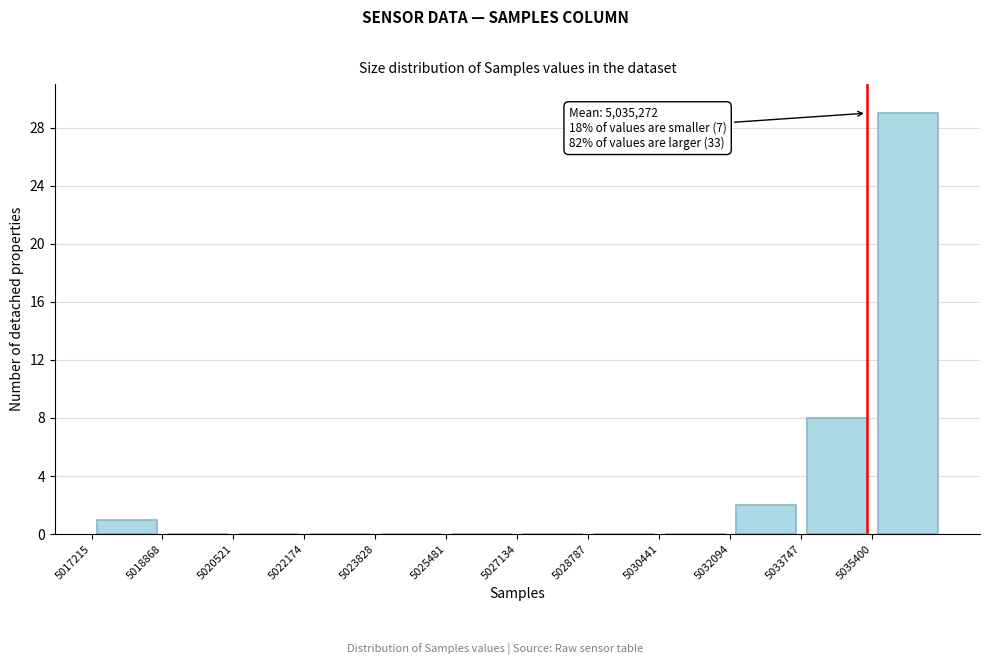

Which range on the x-axis has the tallest bar?

5035400 to 5037000